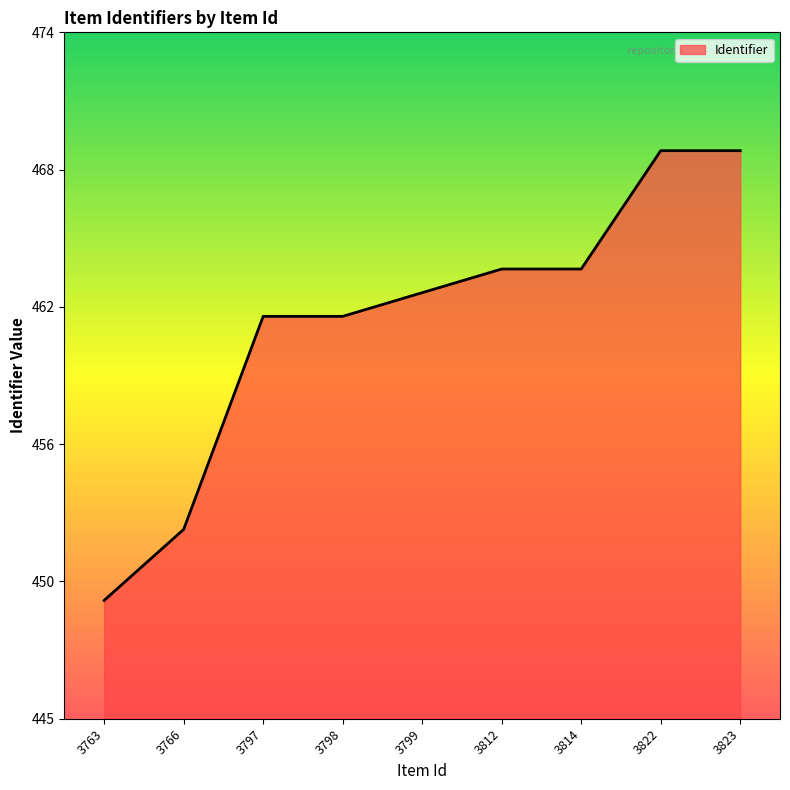

Is this an area chart (filled region under the line)?

Yes